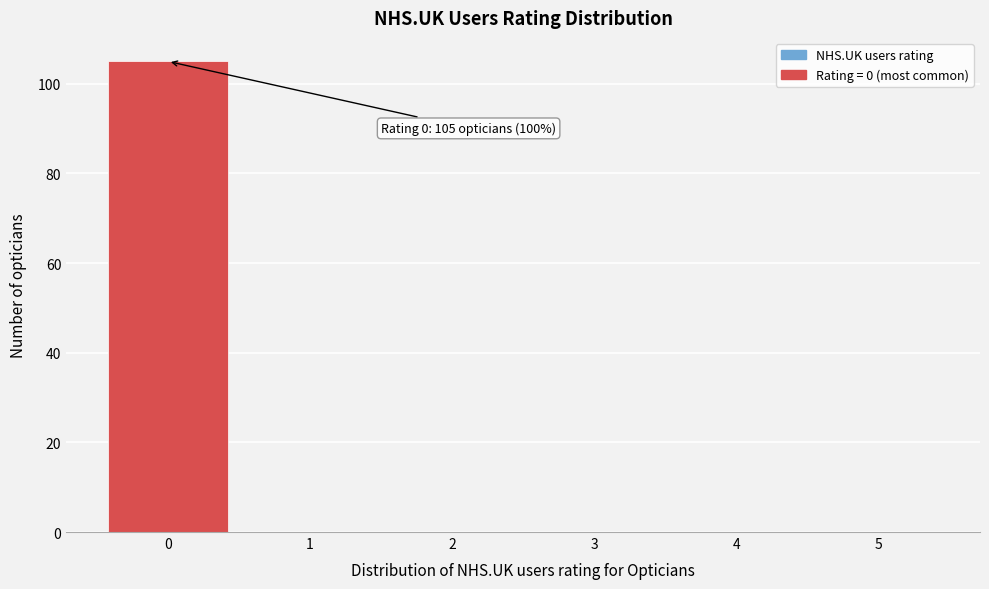

Over which range of the x-axis is the bar tallest?

-0.5 to 0.5